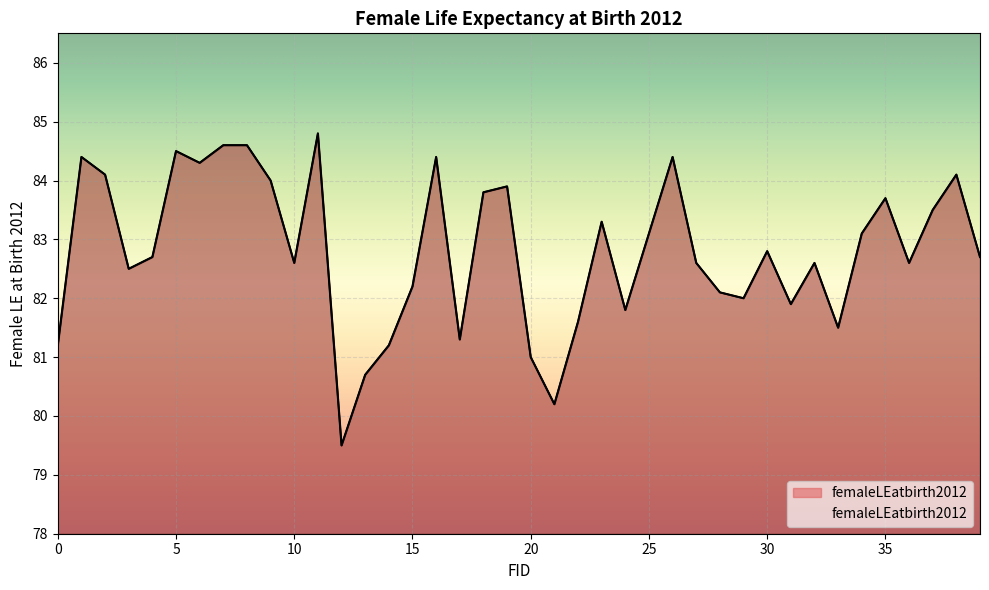

Count the number of categories in the chart.

40